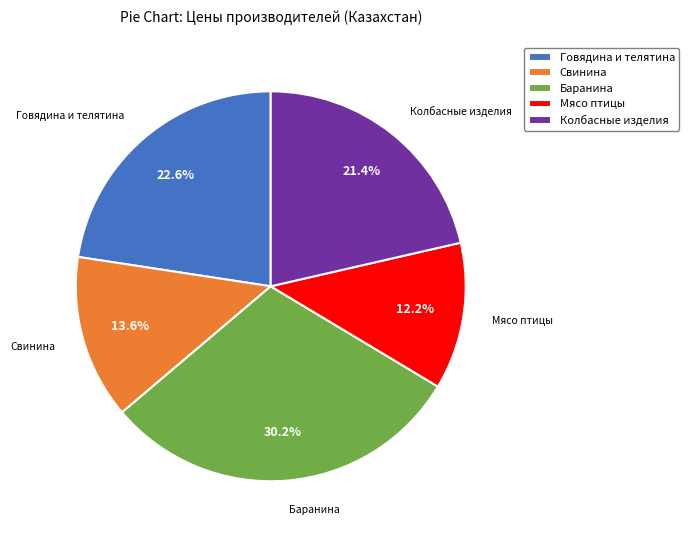

To the nearest percent, what is the average slice percentage?

20%